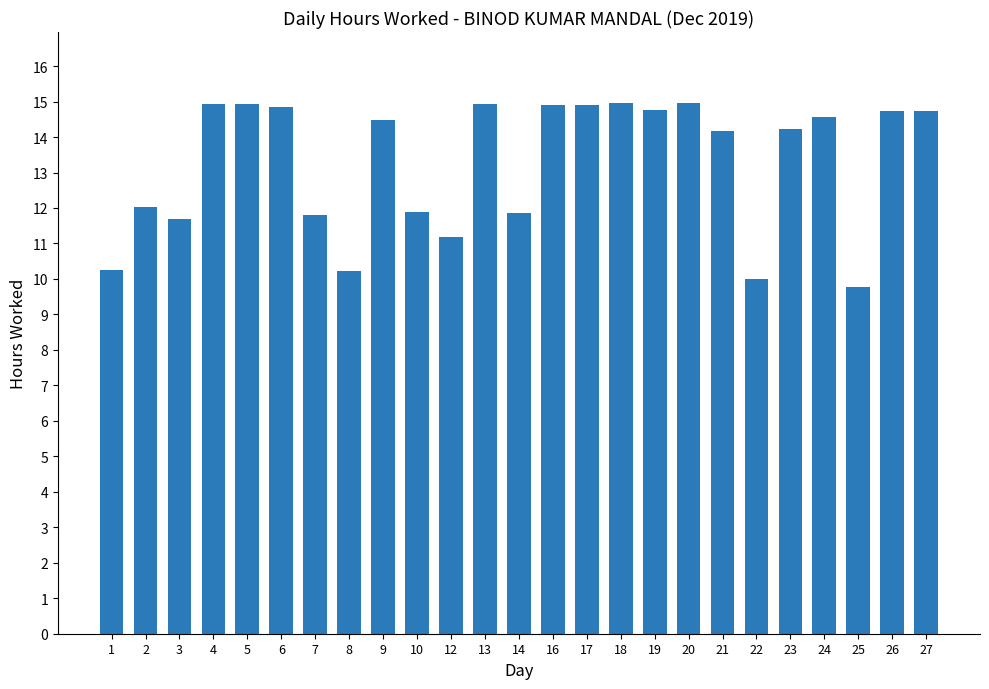

What is the change in value from 7 to 10?

+0.1